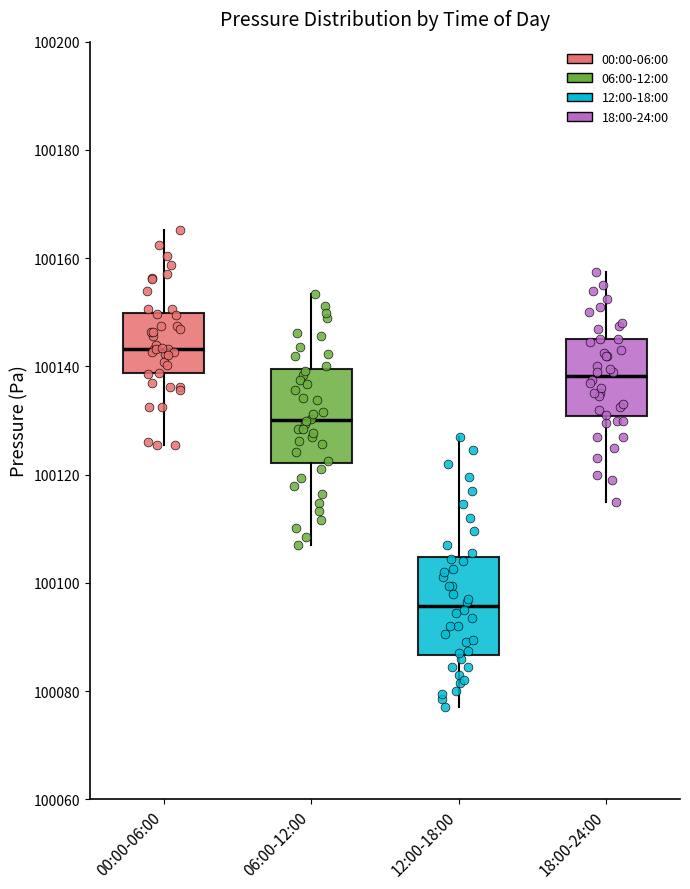

Reading left to right, read every box against the y-axis: the position of its median line, the range the box covers, and the ends of its whiskers. The values are not printed on the chart, so give them approximately, as read against the axis.

00:00-06:00: median 100144, box 100138 to 100150, whiskers 100126 to 100166
06:00-12:00: median 100130, box 100122 to 100140, whiskers 100108 to 100154
12:00-18:00: median 100096, box 100086 to 100104, whiskers 100078 to 100128
18:00-24:00: median 100138, box 100130 to 100146, whiskers 100116 to 100158